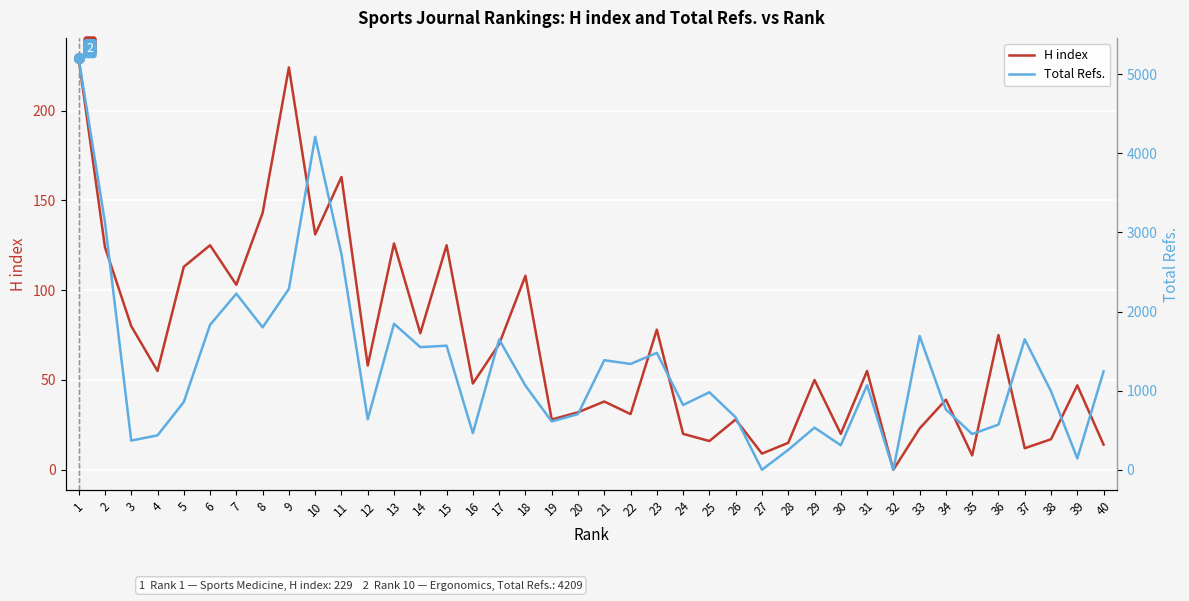

Where does the Total Refs. series first go above 1064?

1